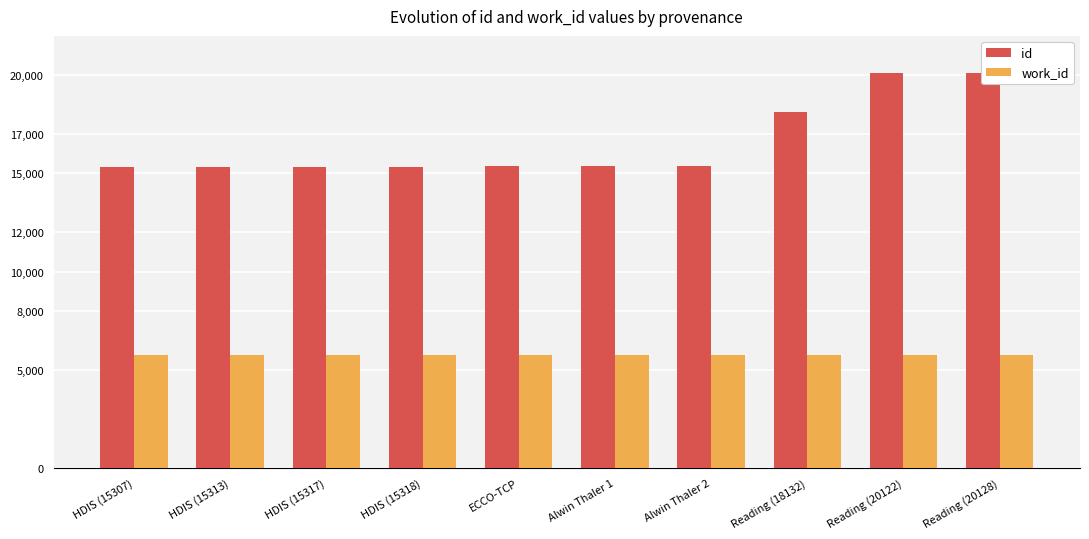

What is the label of the 2nd bar from the right?

Reading (20122)